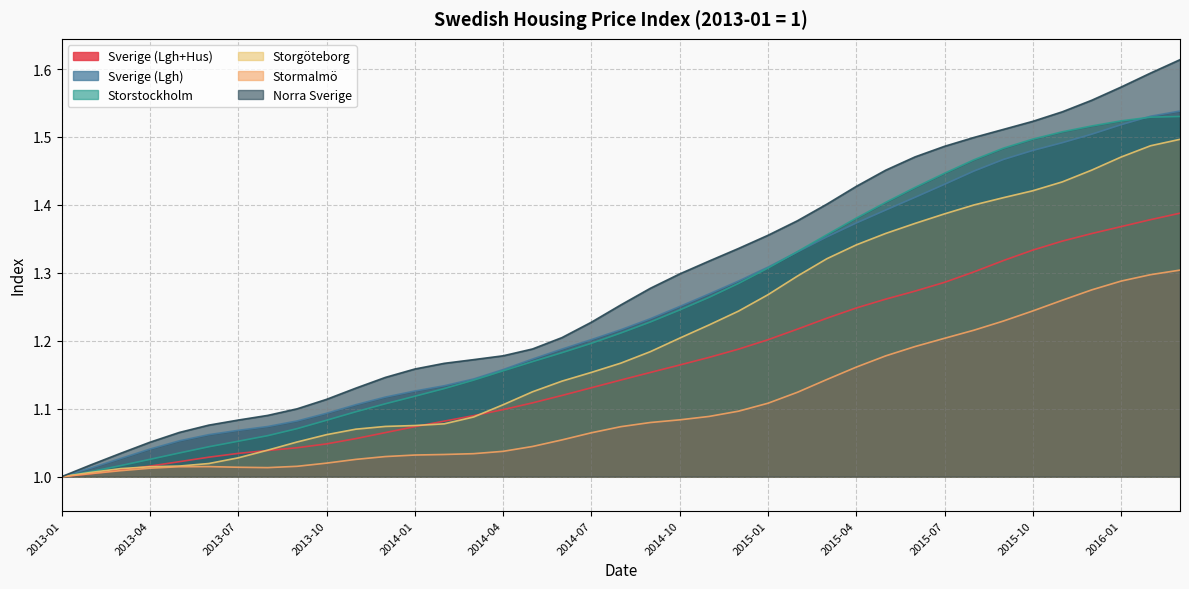

In Stormalmö, how many points are higher than both neighbors (excluding endpoints)?

1